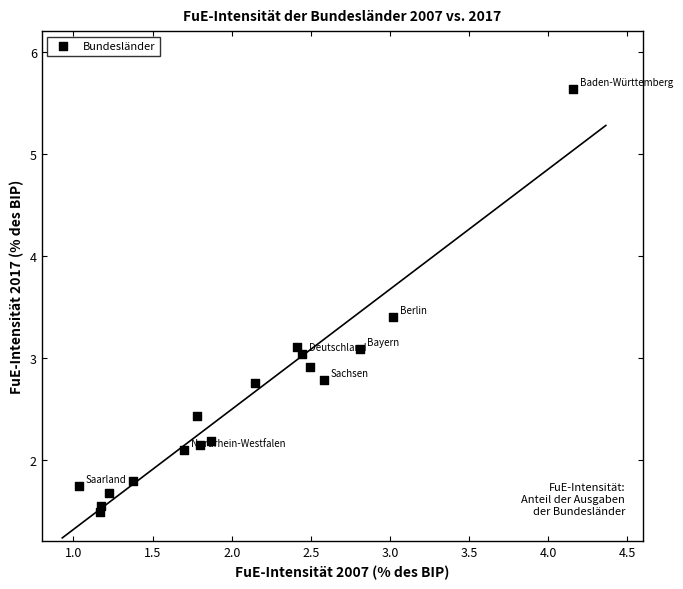

What is the range of Y values (max minus min)?

4.1